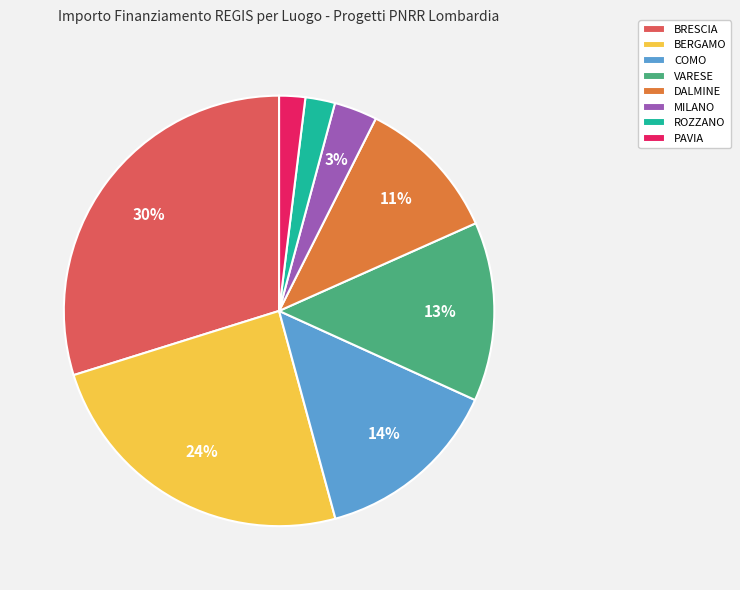

Combined, do BERGAMO and VARESE account for over 50%?

No